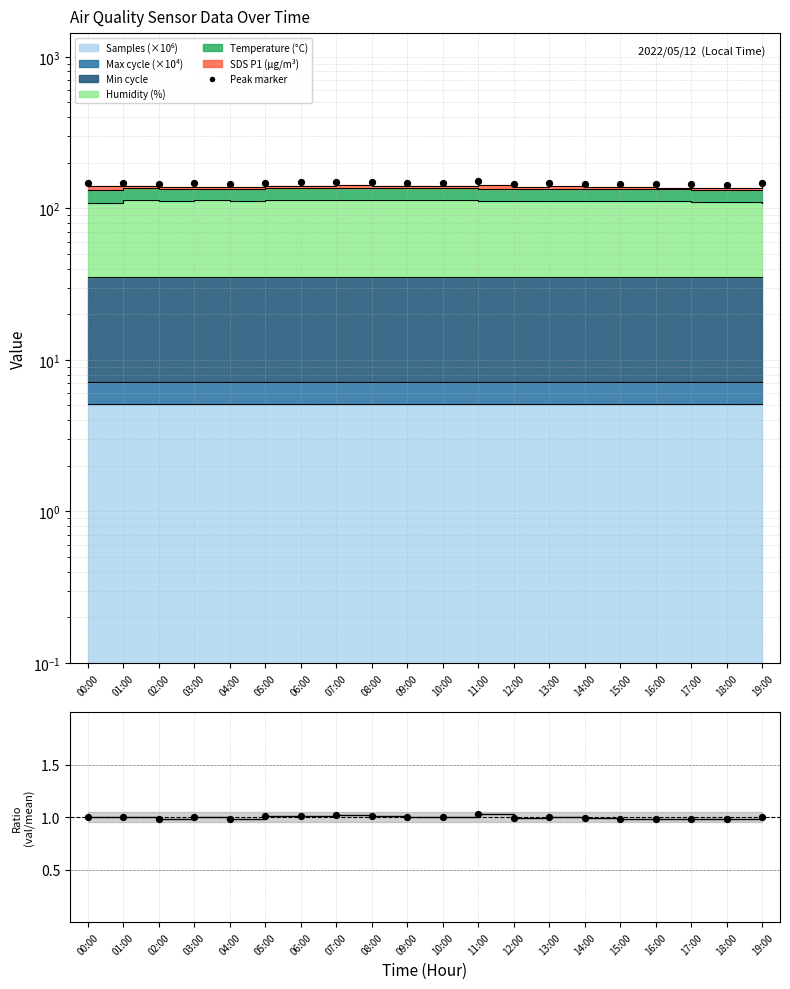

Which series has the largest Y range (max minus min)?

Peak marker